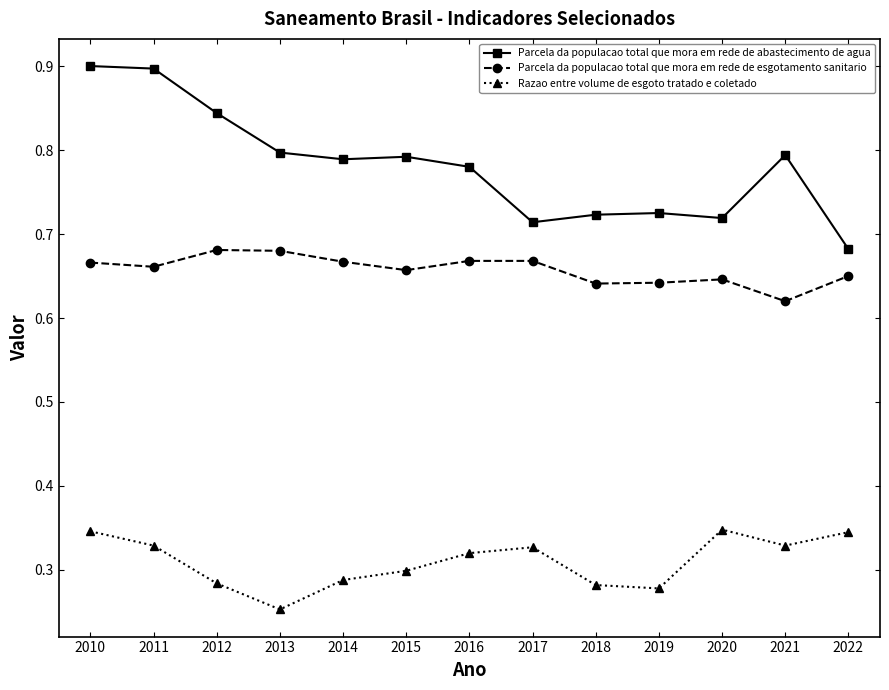

The Parcela da populacao total que mora em rede de abastecimento de agua series shows 1.0 at 2018. True or false?

False